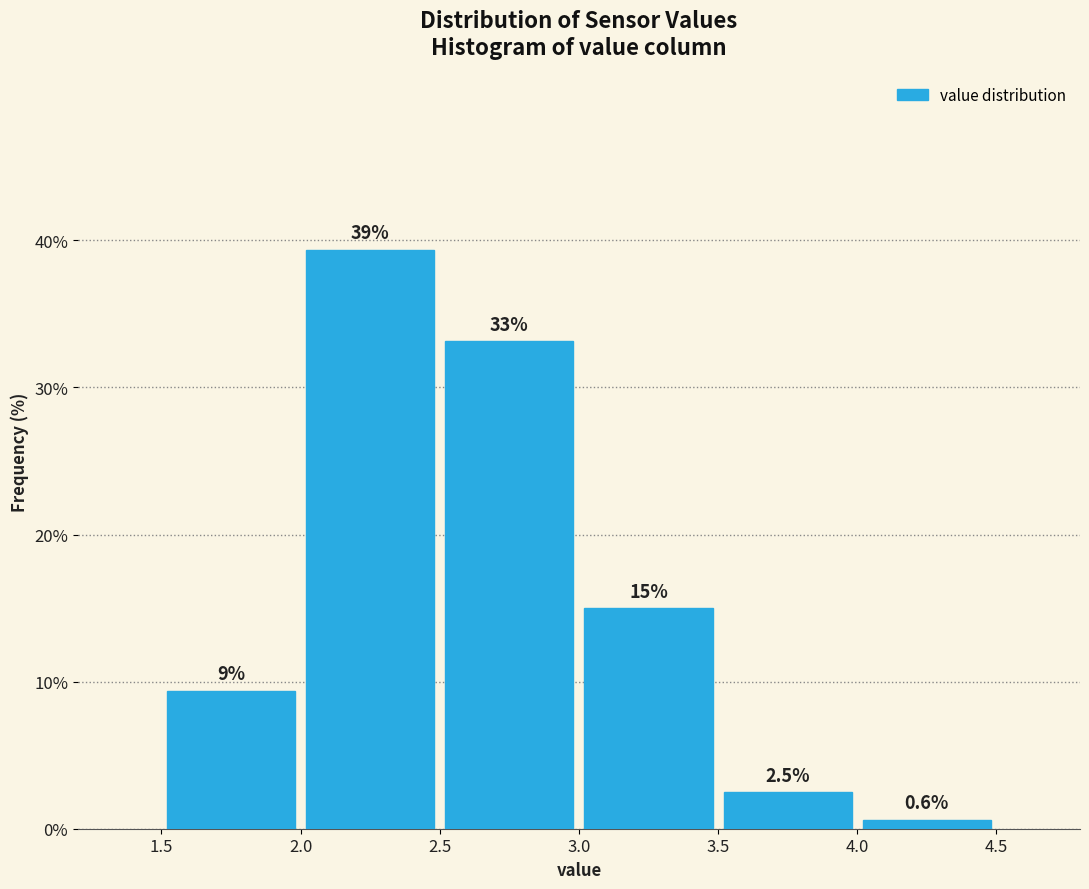

Over which range of the x-axis is the bar tallest?

2.0 to 2.5